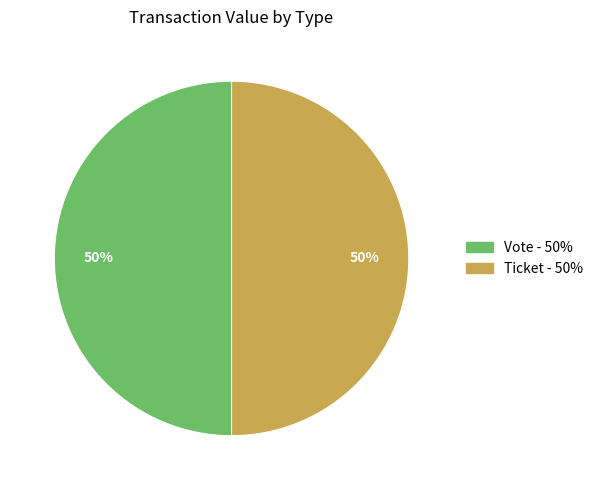

To the nearest percent, what is the average slice percentage?

50%